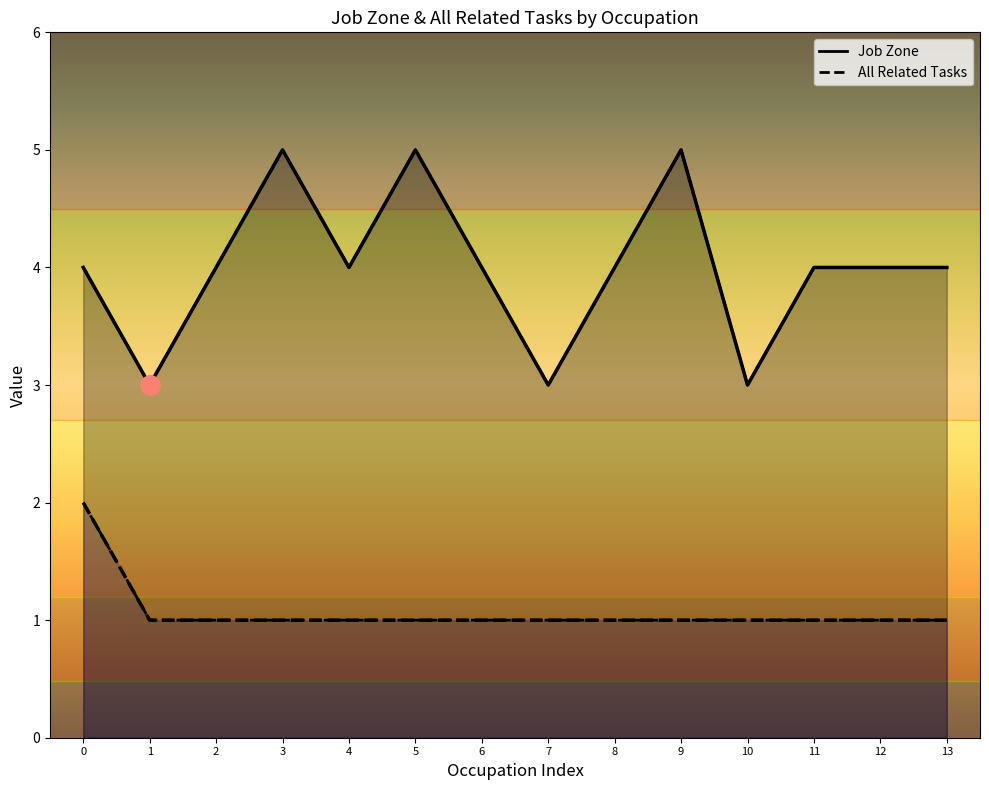

Is it true that All Related Tasks equals 1 at 5?

True